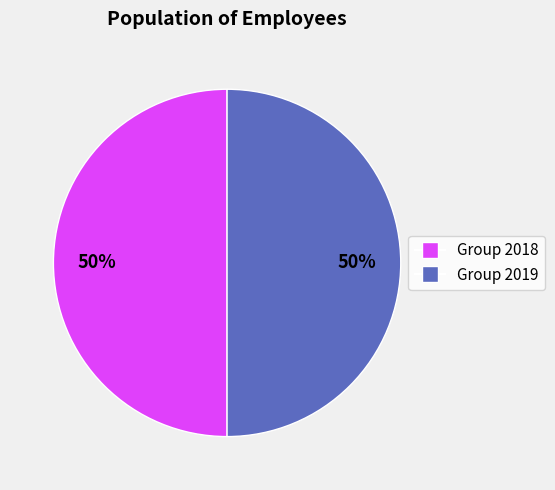

To the nearest percent, what is the average slice percentage?

50%